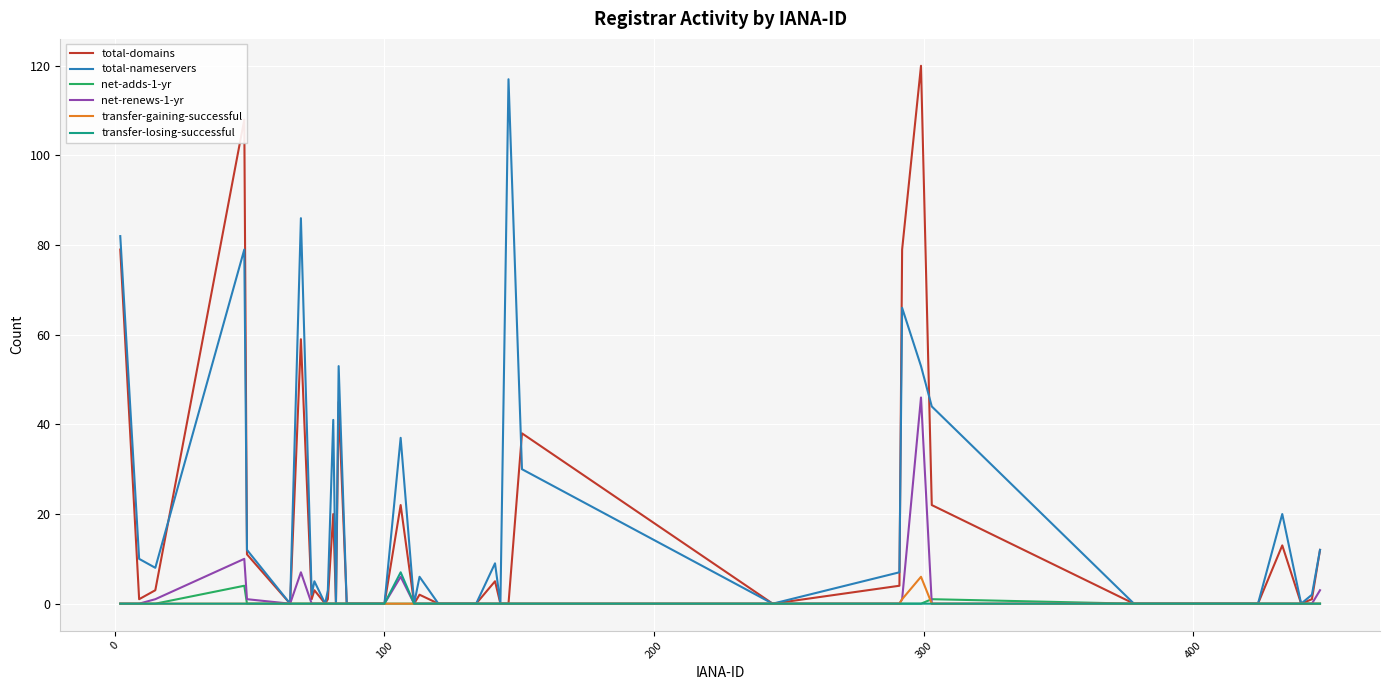

What is the greatest value displayed?

120